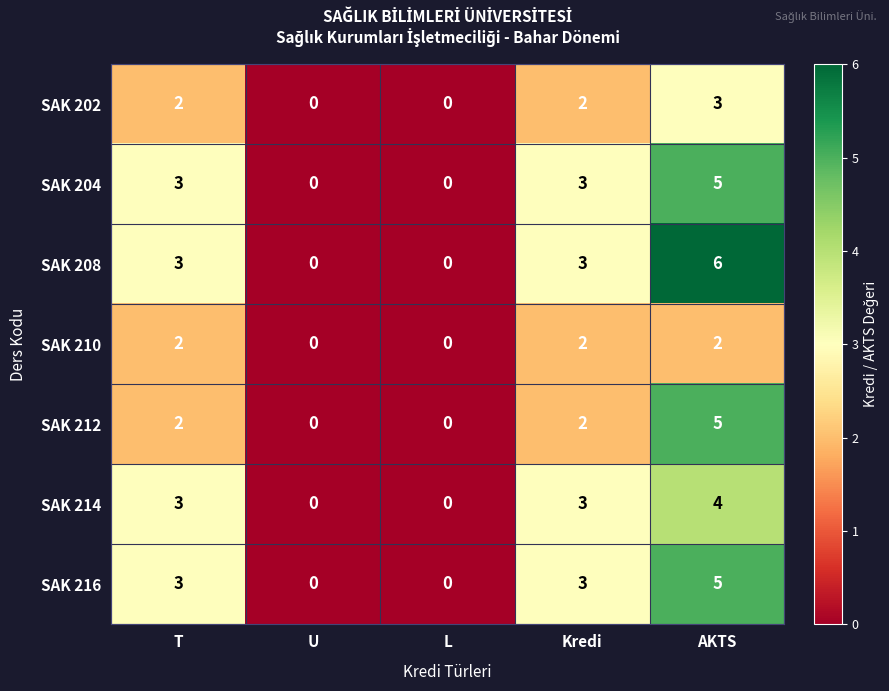

What is the highest value of the SAK 214 series?

4